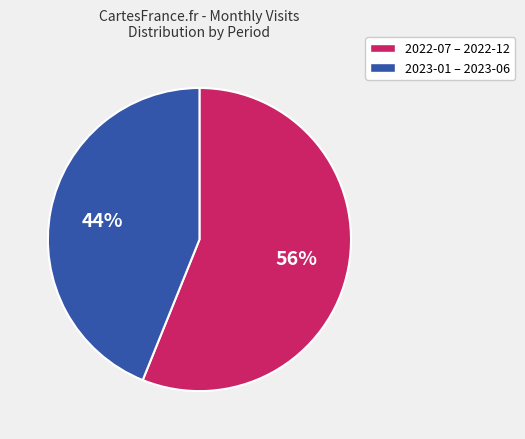

Does any single category account for the majority?

Yes